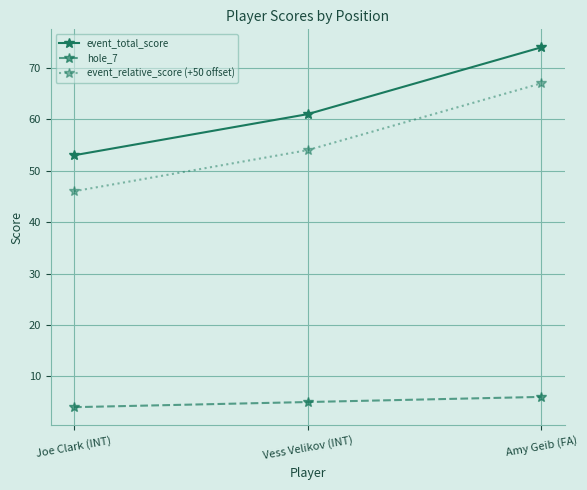

How many event_relative_score (+50 offset) values are between 46 and 67?

3